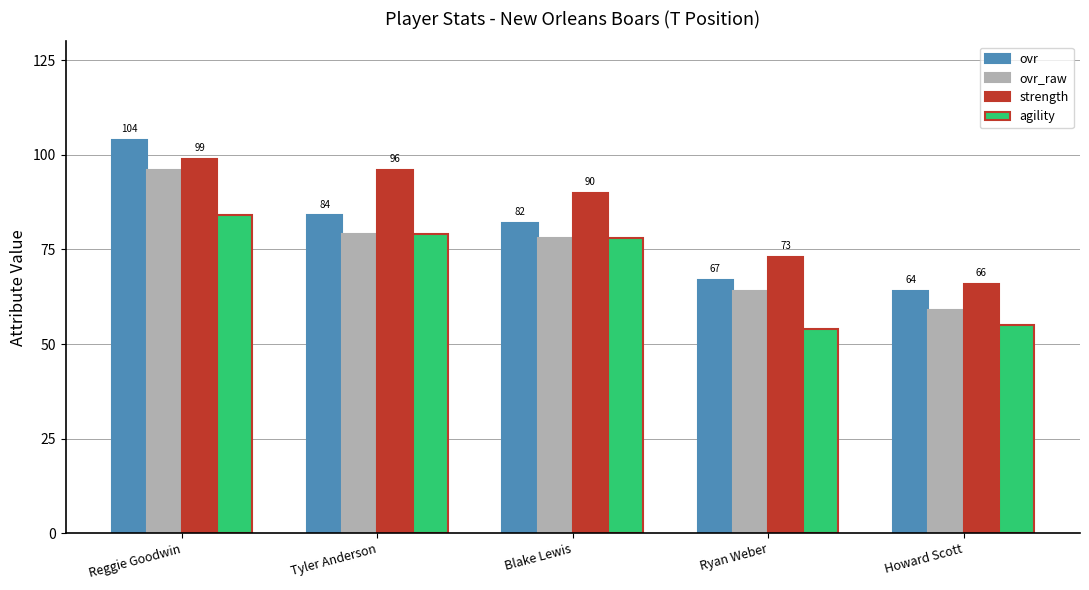

Which series has the largest total across all categories?

strength